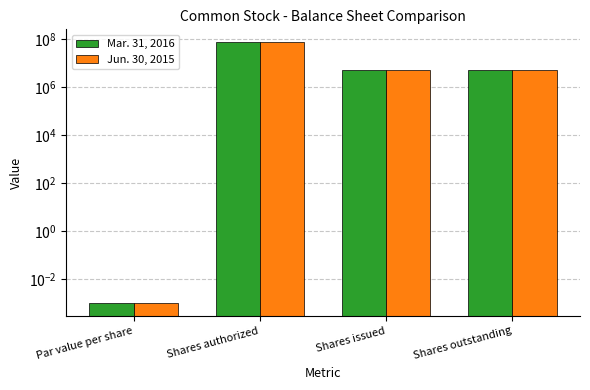

Which series has the largest range (max minus min)?

Mar. 31, 2016